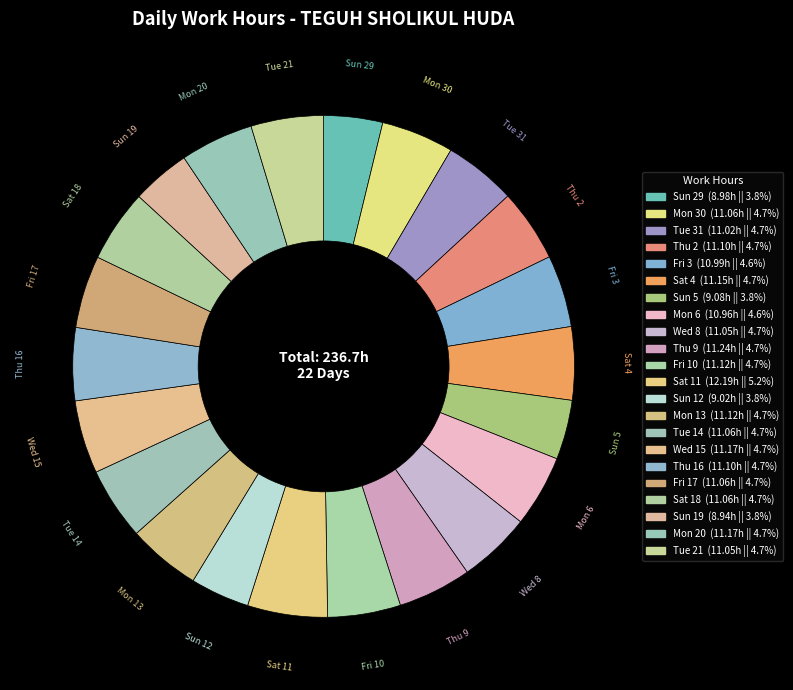

Which category has the biggest portion of the pie?

Sat 11